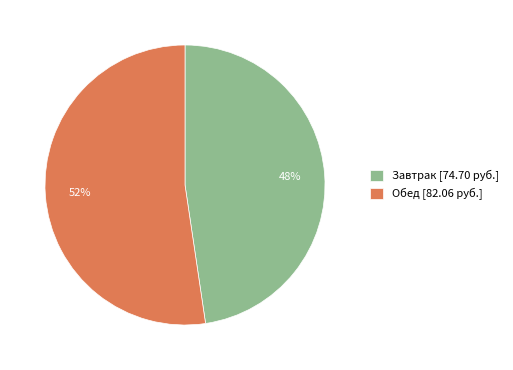

To the nearest percent, what is the average slice percentage?

50%